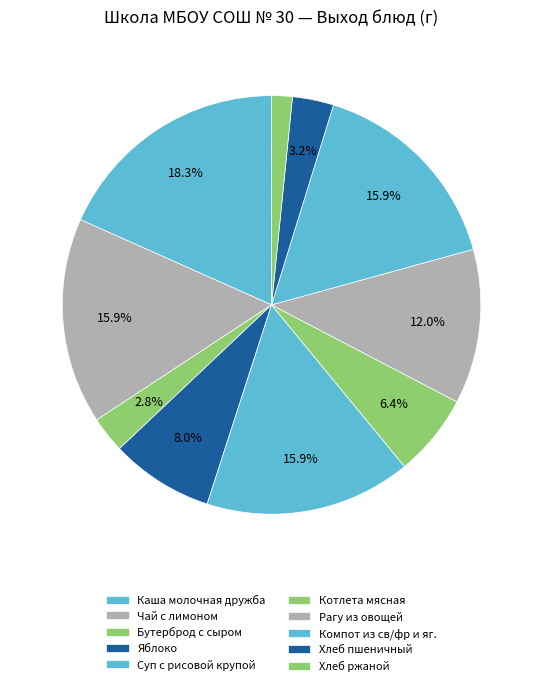

How many slices are in this pie chart?

10